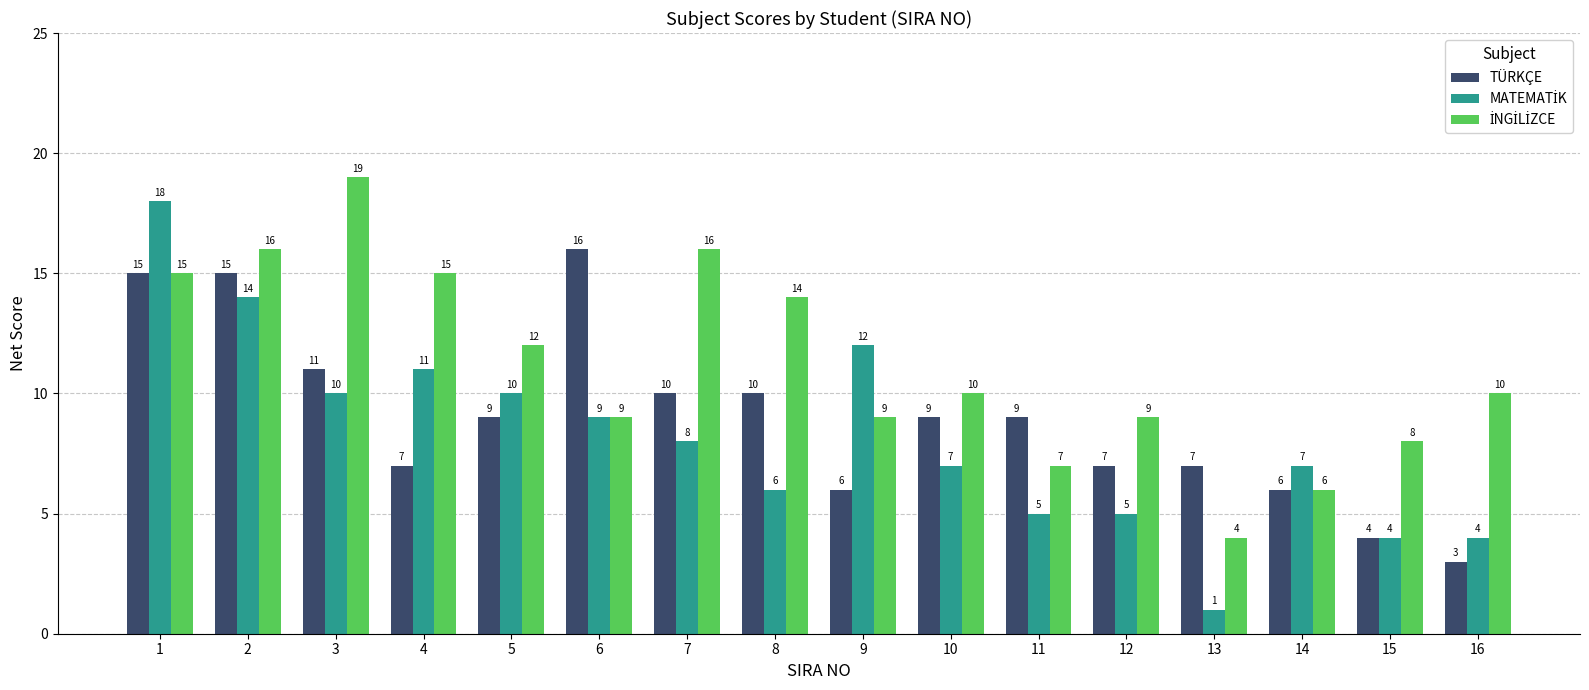

Are the bars grouped side by side (vs. stacked)?

Yes